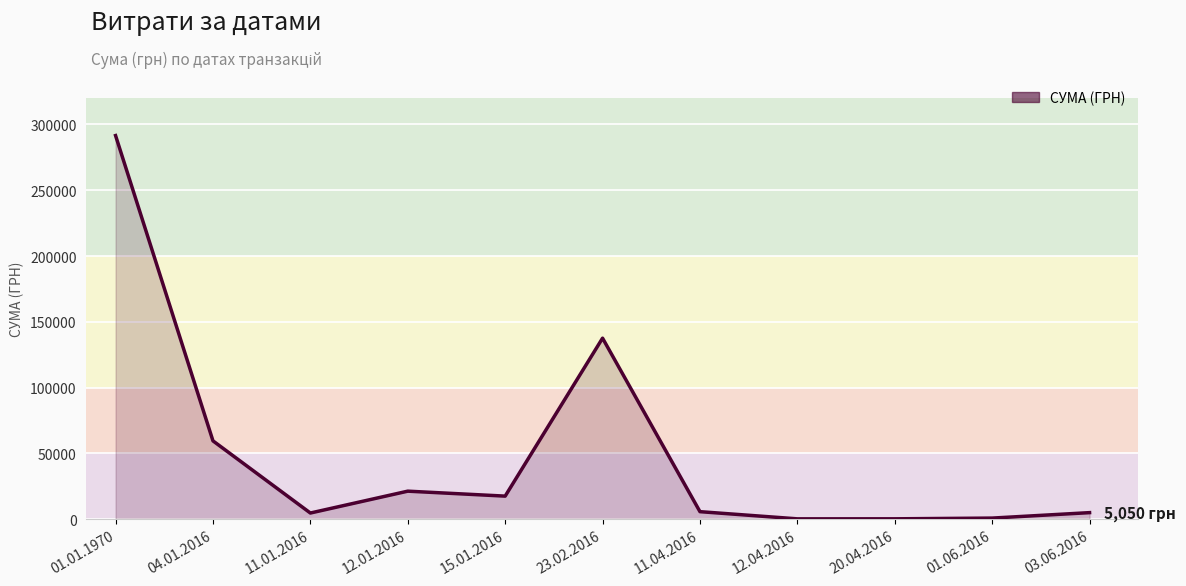

What is the maximum value shown in the chart?

291570.6